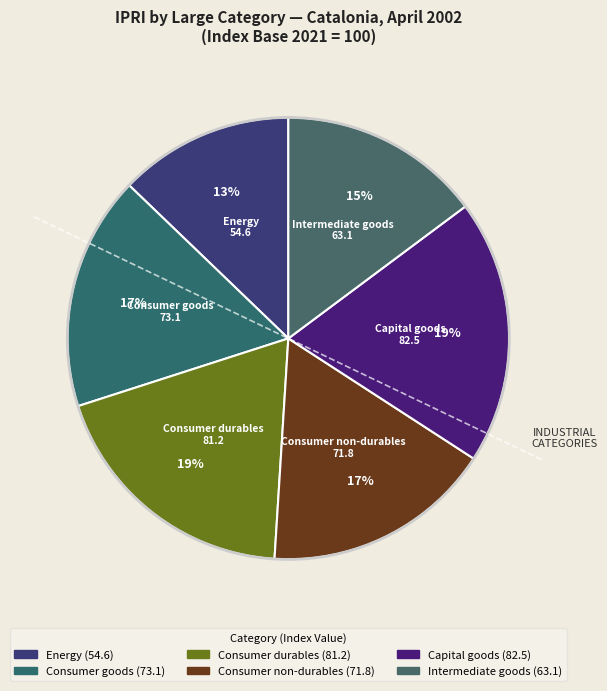

Rank the categories by value from highest to lowest.

Capital goods, Consumer durables, Consumer goods, Consumer non-durables, Intermediate goods, Energy